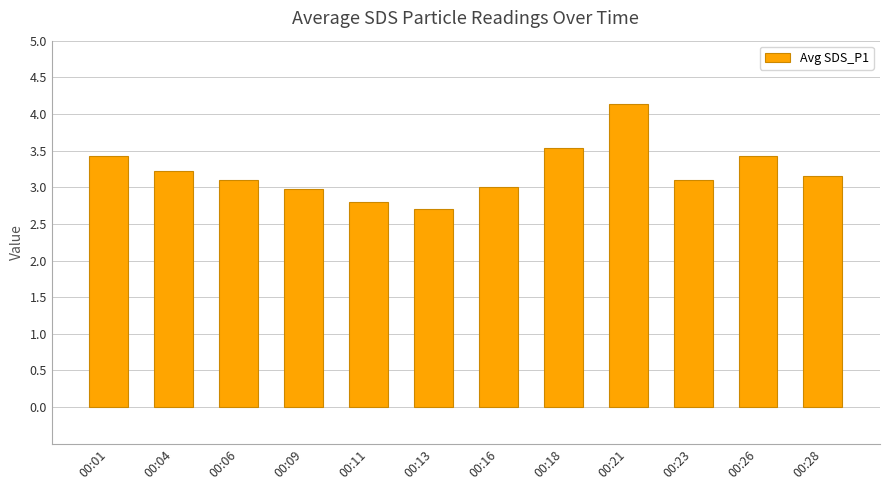

How many series are shown in this chart?

1